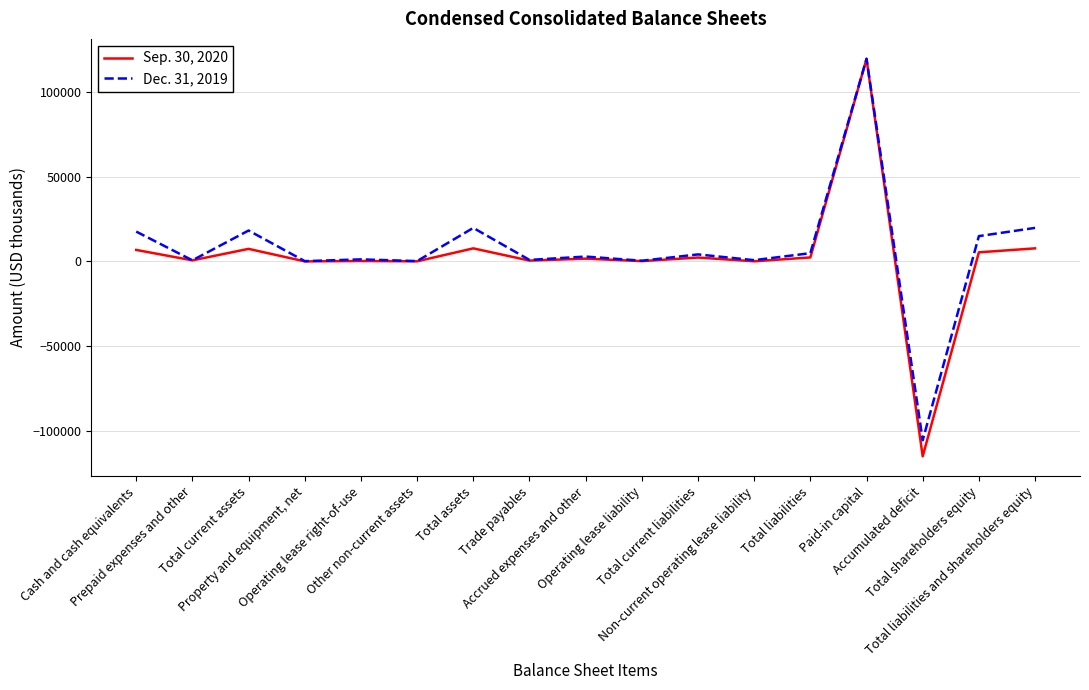

What is the maximum value shown in the chart?

119468